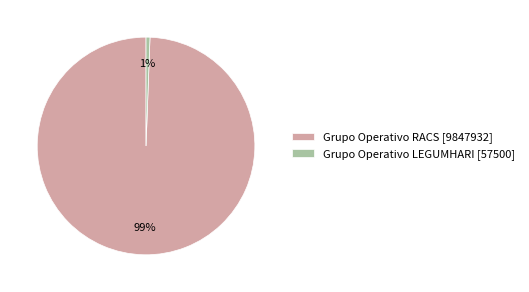

Combined, do Grupo Operativo RACS [9847932] and Grupo Operativo LEGUMHARI [57500] account for over 50%?

Yes